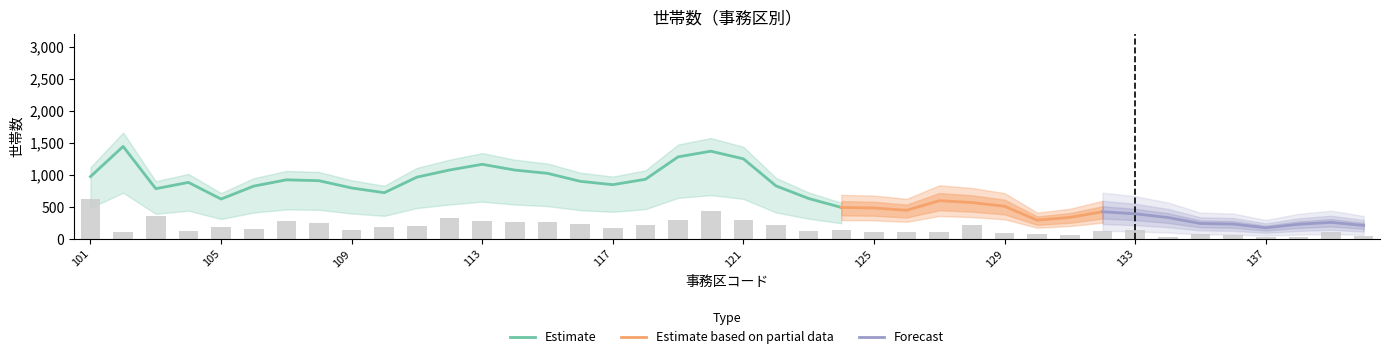

What is the change in value from 102 to 133?

+28.2